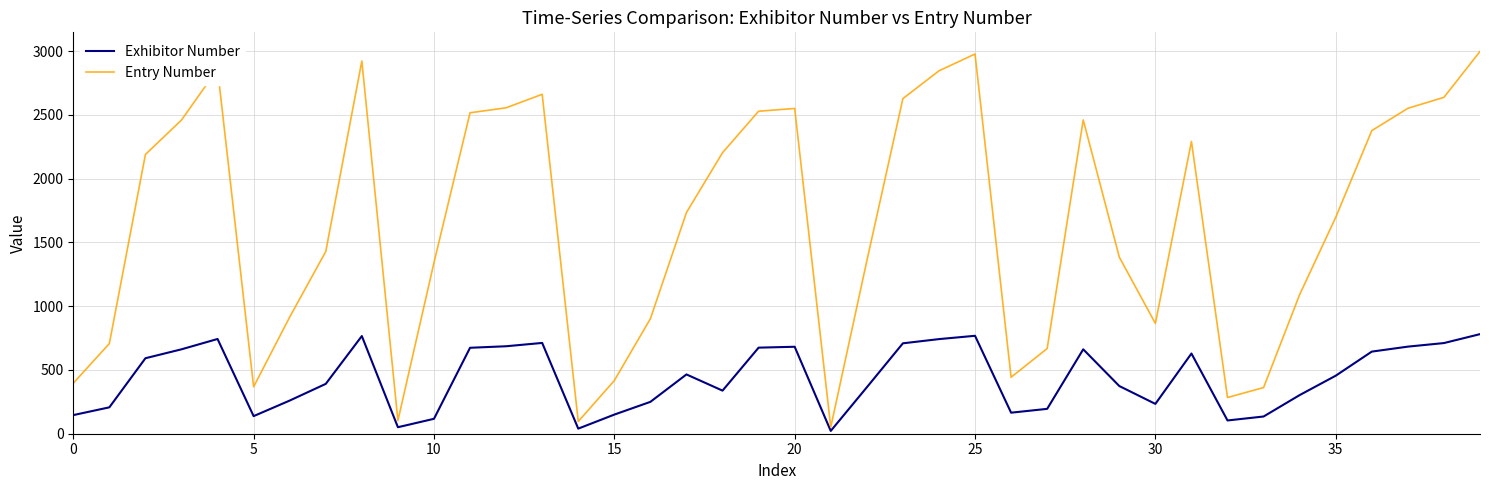

Rank the series by their maximum value, from highest to lowest.

Entry Number, Exhibitor Number